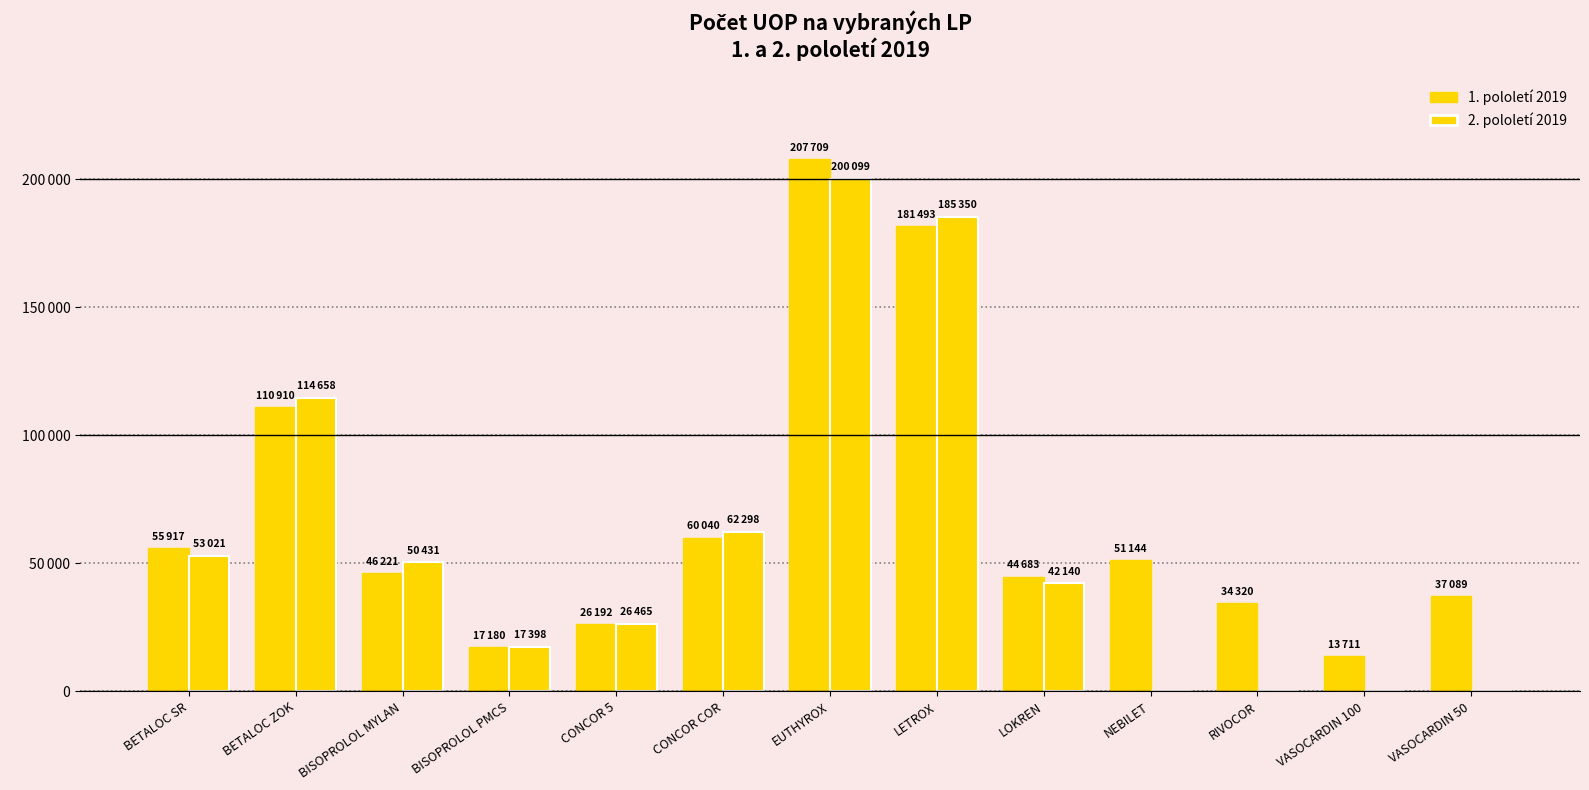

Reading right to left, list all the values displayed in this chart.

1. pololetí 2019: 37089	13711	34320	51144	44683	181493	207709	60040	26192	17180	46221	110910	55917
2. pololetí 2019: 0	0	0	0	42140	185350	200099	62298	26465	17398	50431	114658	53021